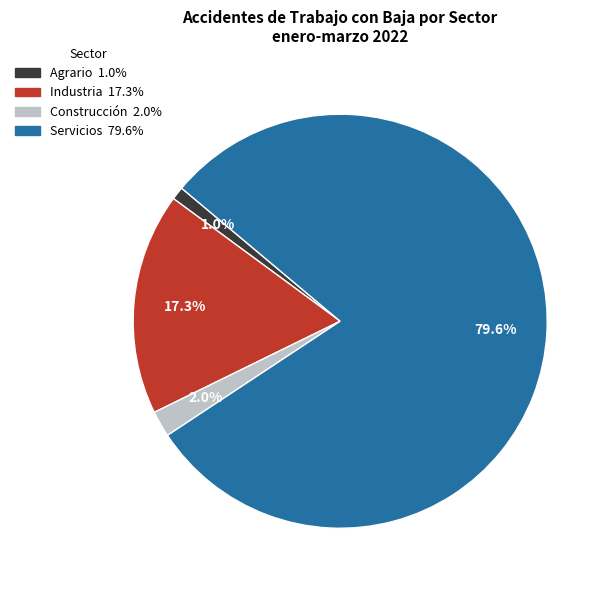

Combined, do Construcción and Servicios account for over 50%?

Yes